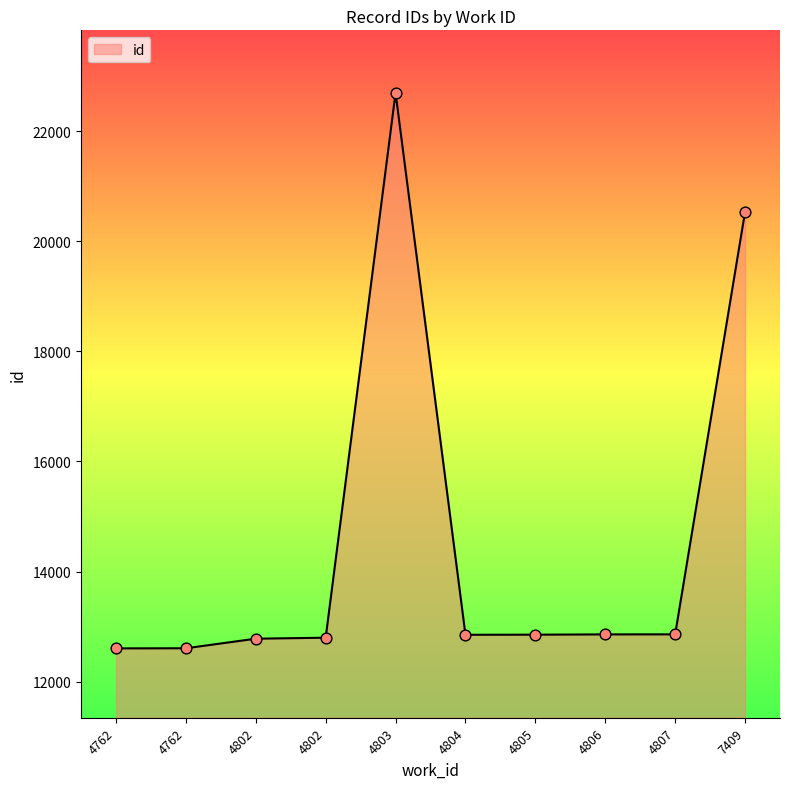

What is the ratio of the value at 4806 to the value at 4802?

1.0